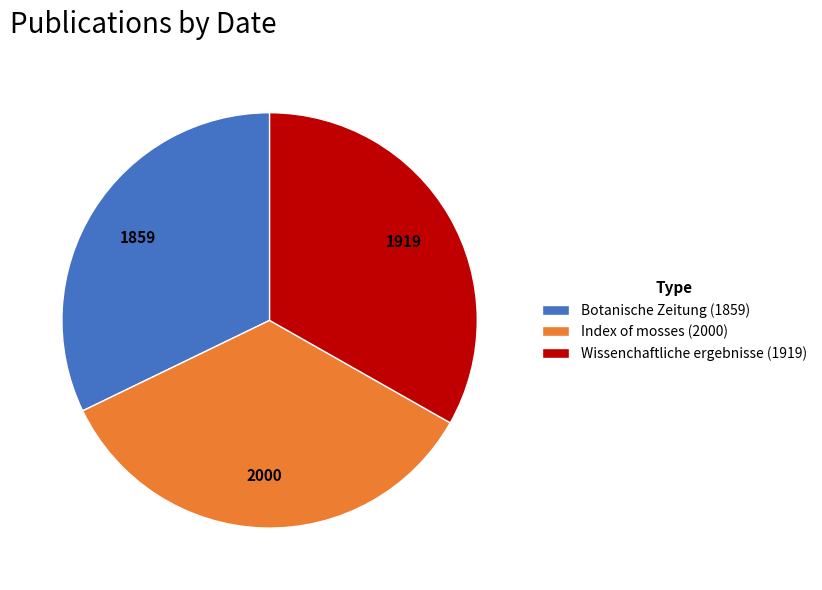

Do Botanische Zeitung (1859) and Index of mosses (2000) together represent more than half of the pie?

Yes